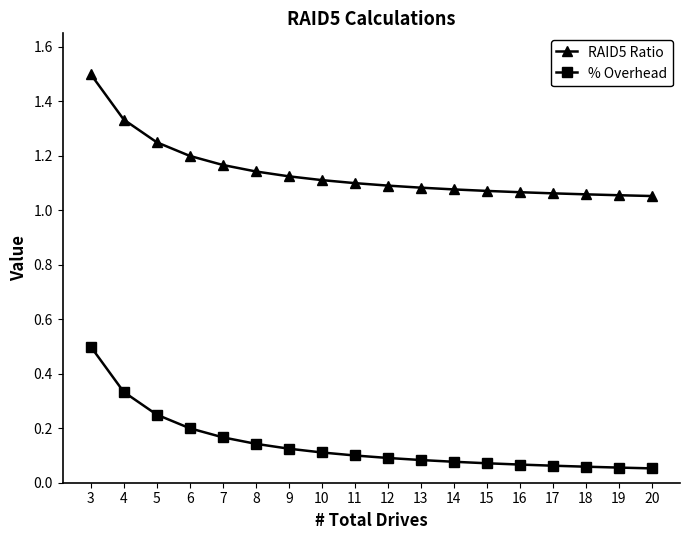

Is it true that % Overhead equals 0.1 at 8?

True